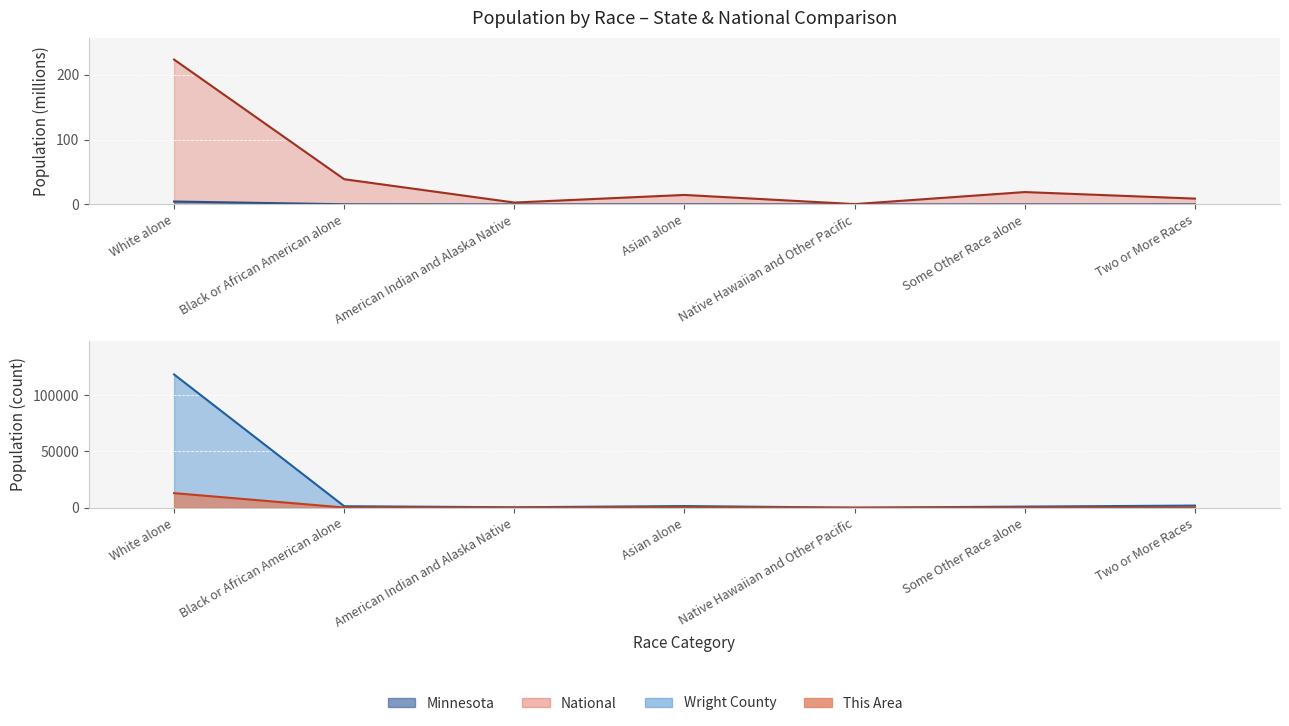

Reading right to left, what are all the values shown in this chart?

This Area: Two or More Races=208.0	Some Other Race alone=74.0	Native Hawaiian and Other Pacific=2.0	Asian alone=323.0	American Indian and Alaska Native=35.0	Black or African American alone=180.0	White alone=12975.0
Wright County: Two or More Races=1906.0	Some Other Race alone=1007.0	Native Hawaiian and Other Pacific=44.0	Asian alone=1478.0	American Indian and Alaska Native=419.0	Black or African American alone=1328.0	White alone=118518.0
Minnesota: Two or More Races=0.1	Some Other Race alone=0.1	Native Hawaiian and Other Pacific=0.0	Asian alone=0.2	American Indian and Alaska Native=0.1	Black or African American alone=0.3	White alone=4.5
National: Two or More Races=9.0	Some Other Race alone=19.1	Native Hawaiian and Other Pacific=0.5	Asian alone=14.7	American Indian and Alaska Native=2.9	Black or African American alone=38.9	White alone=223.6